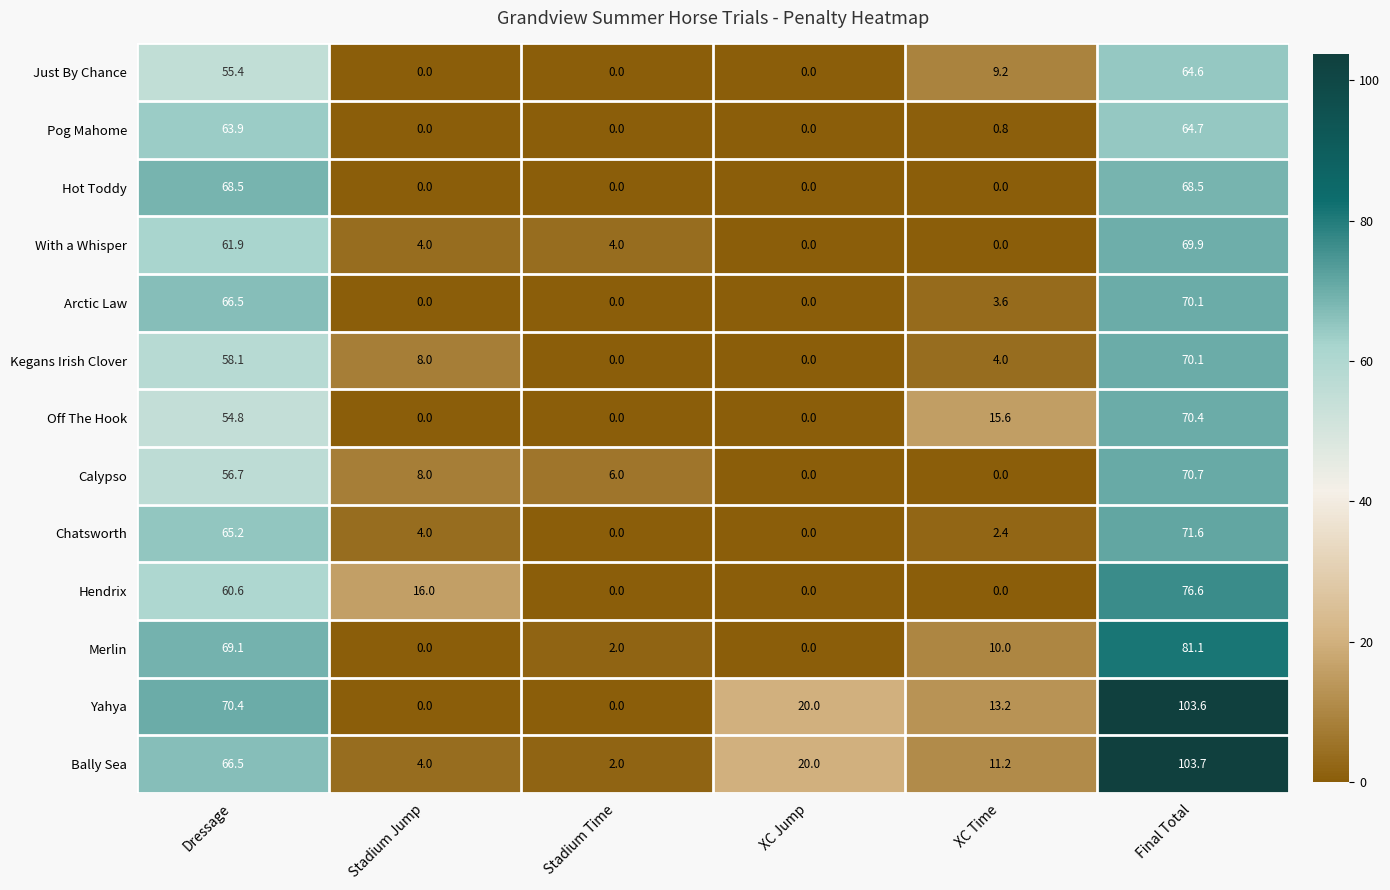

What is the difference between the Just By Chance values at XC Time and Stadium Jump?

9.2